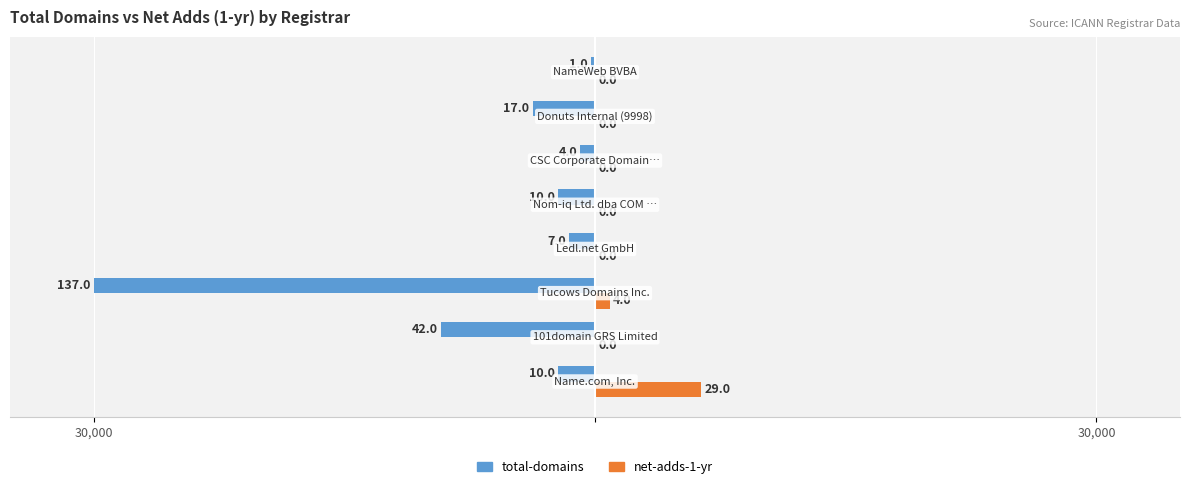

What are all the series names shown in the legend?

total-domains, net-adds-1-yr